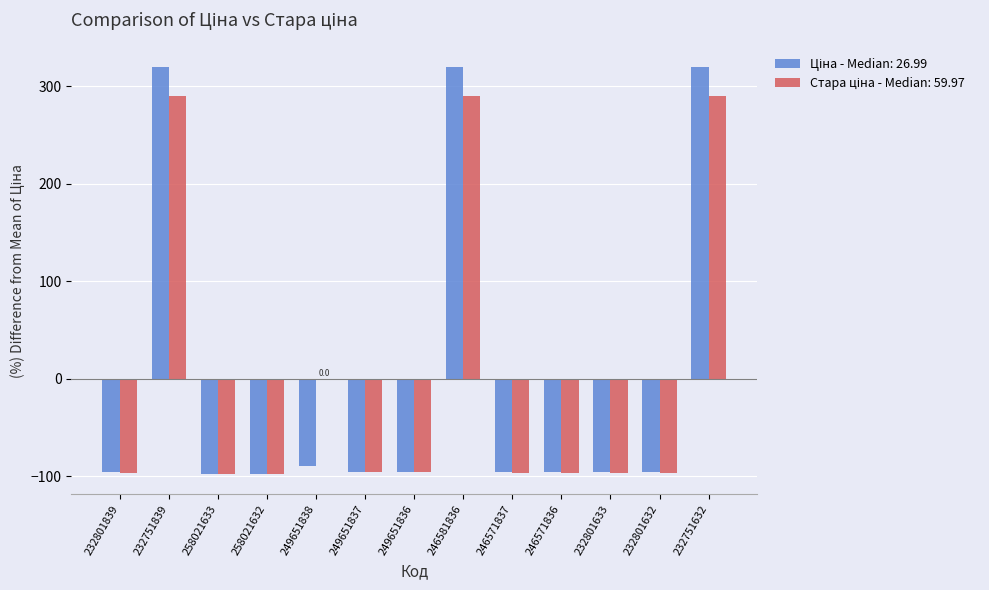

What is the total value across all series at 249651838?

-90.1